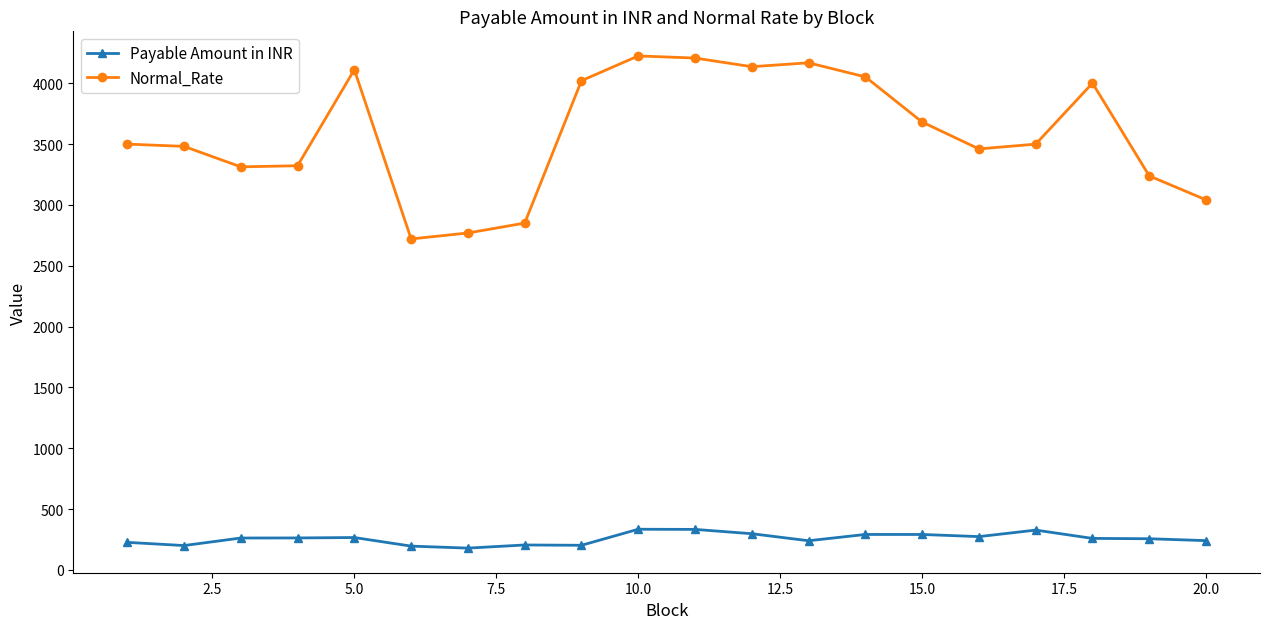

List the series in order of their peak value, lowest first.

Payable Amount in INR, Normal_Rate